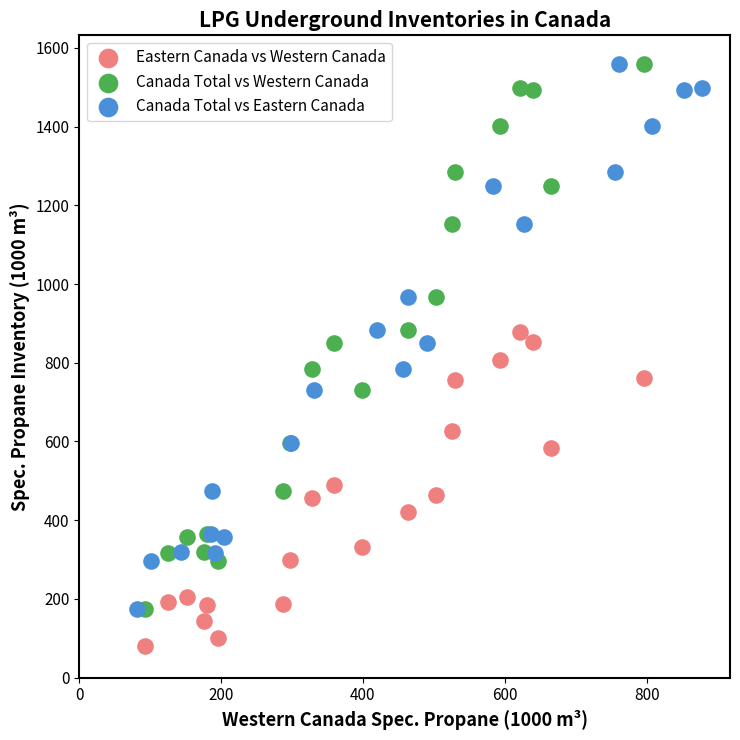

What are all the series names shown in the legend?

Eastern Canada vs Western Canada, Canada Total vs Western Canada, Canada Total vs Eastern Canada